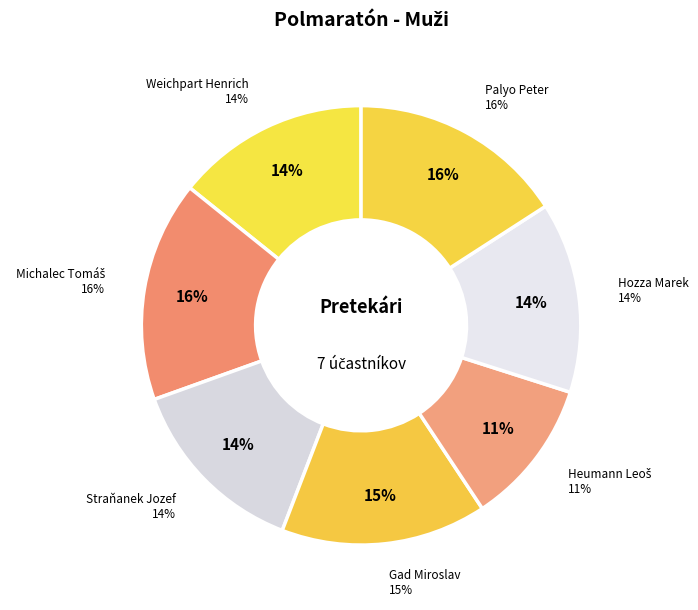

To the nearest percent, what is the combined percentage of Gad Miroslav and Palyo Peter?

31%